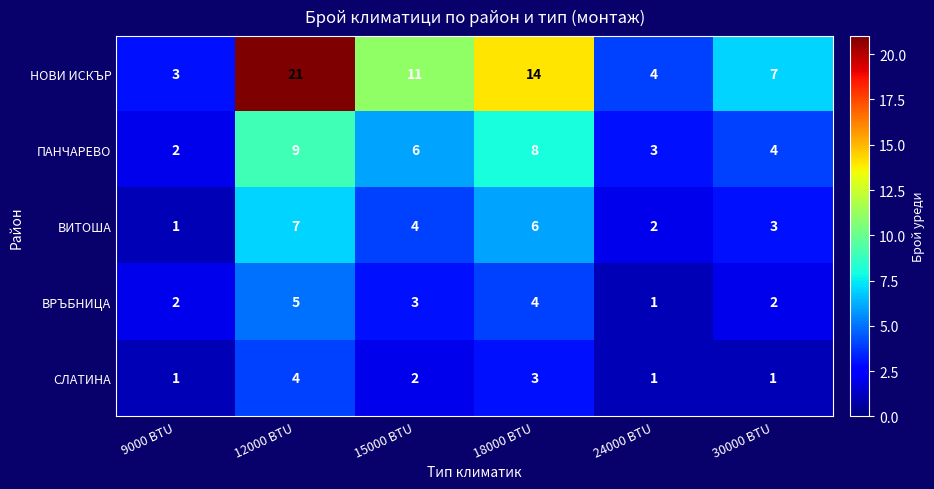

Is the value of НОВИ ИСКЪР at 24000 BTU greater than the value of ПАНЧАРЕВО at 18000 BTU?

No